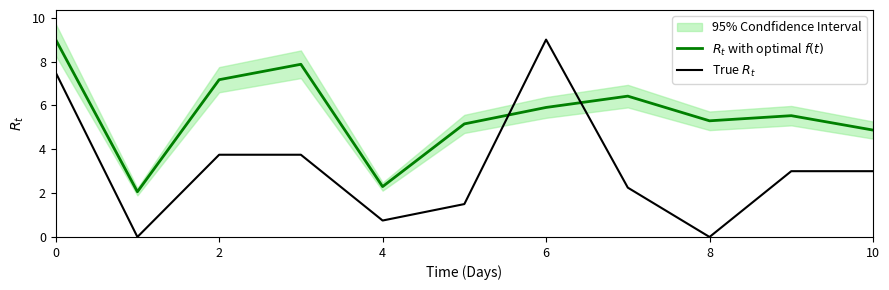

What are all the series names shown in the legend?

$R_t$ with optimal $f(t)$, True $R_t$